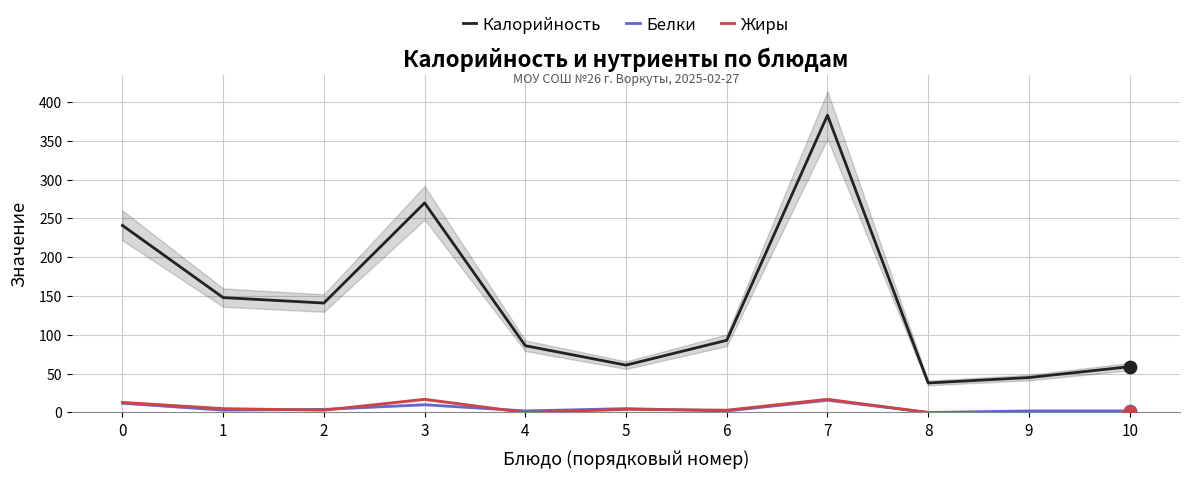

What is the total value across all series at 1?

156